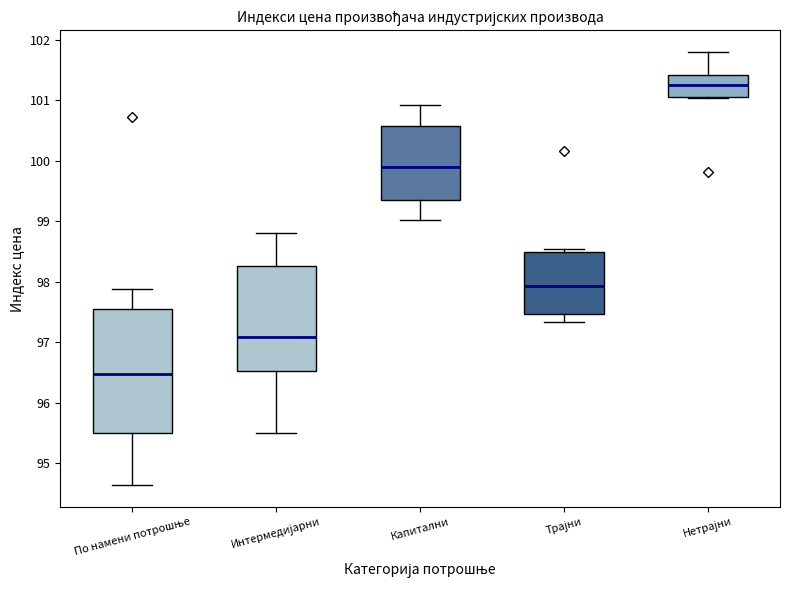

Where does the lower whisker of the box for По намени потрошње end on the y-axis? The values are not printed on the chart, so give them approximately, as read against the axis.

94.6